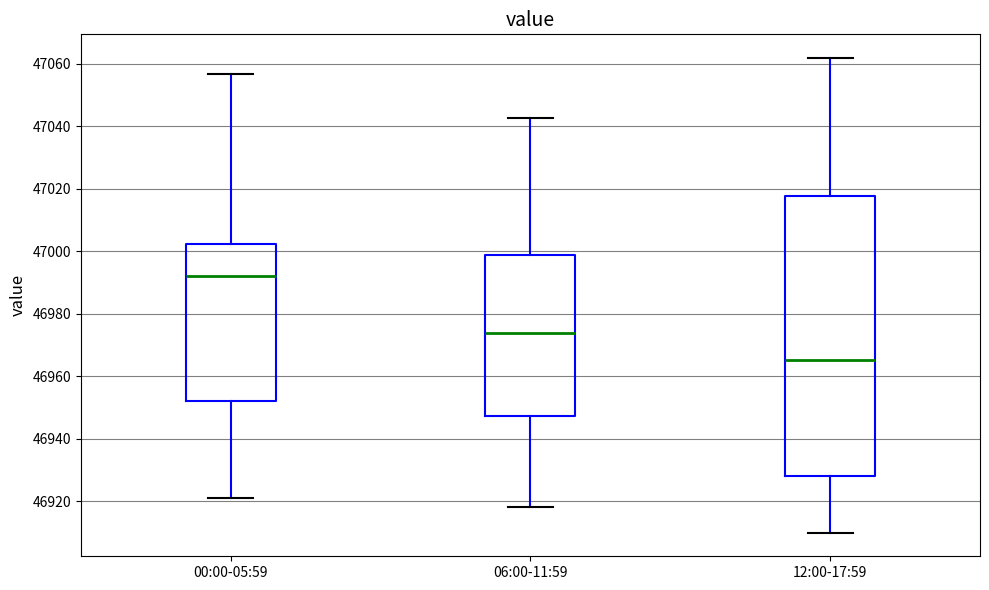

Where does the median line of the box for 00:00-05:59 sit on the y-axis? The values are not printed on the chart, so give them approximately, as read against the axis.

46992